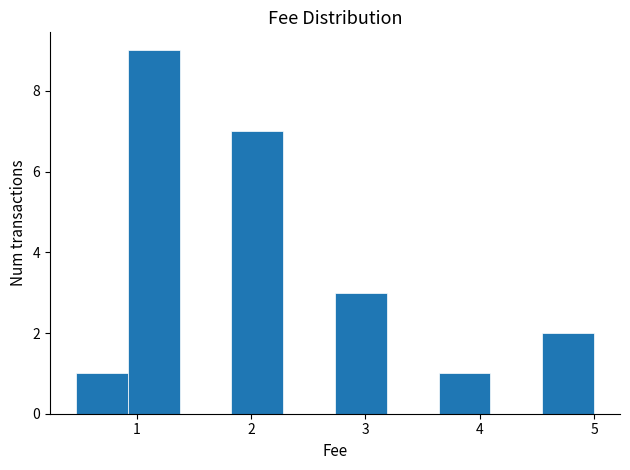

Reading left to right, list every bar in this chart as the range it spans on the x-axis followed by its height. Neither the bar edges nor the heights are printed on the chart, so give them approximately, as read against the axes.

0.5 to 0.9: 1
0.9 to 1.4: 9
1.4 to 1.8: 0
1.8 to 2.3: 7
2.3 to 2.7: 0
2.7 to 3.2: 3
3.2 to 3.6: 0
3.6 to 4.1: 1
4.1 to 4.5: 0
4.5 to 5.0: 2